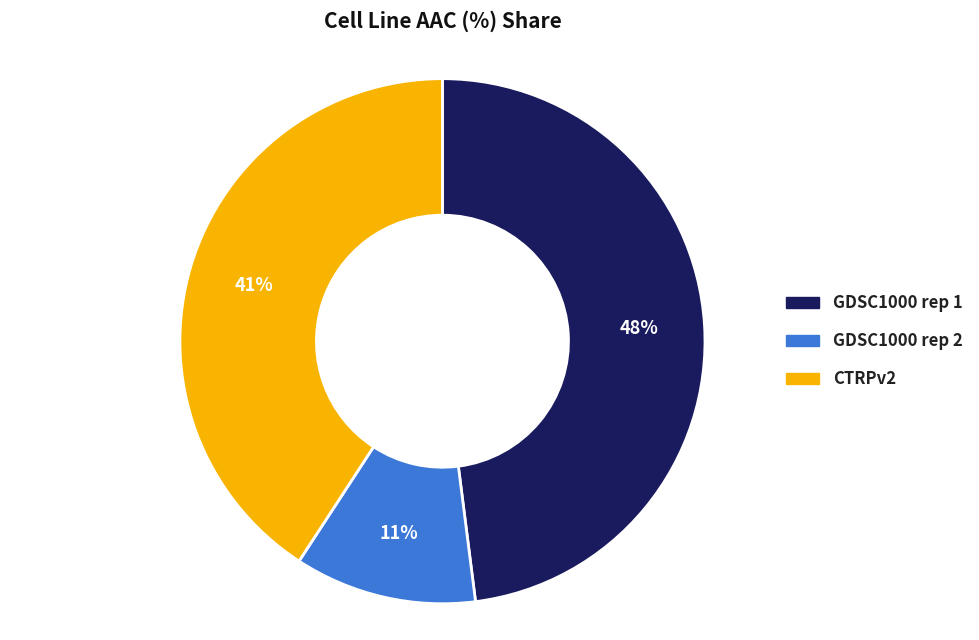

Combined, do CTRPv2 and GDSC1000 rep 1 account for over 50%?

Yes